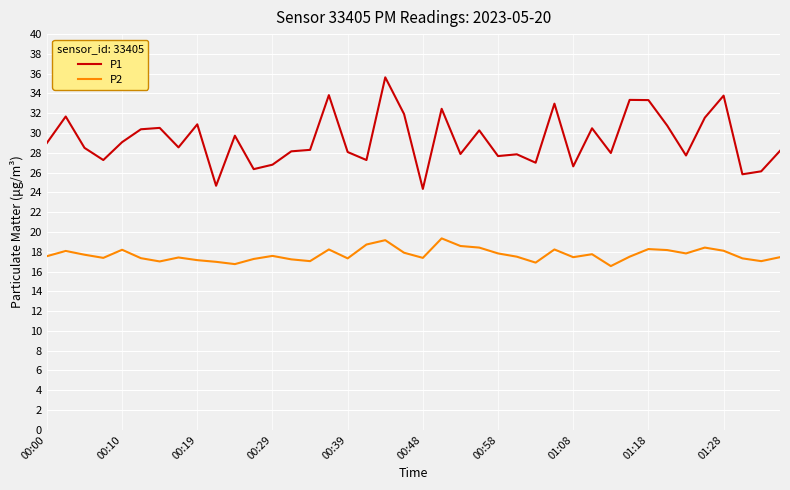

What is the difference between the maximum and minimum values in the P2 series?

2.8